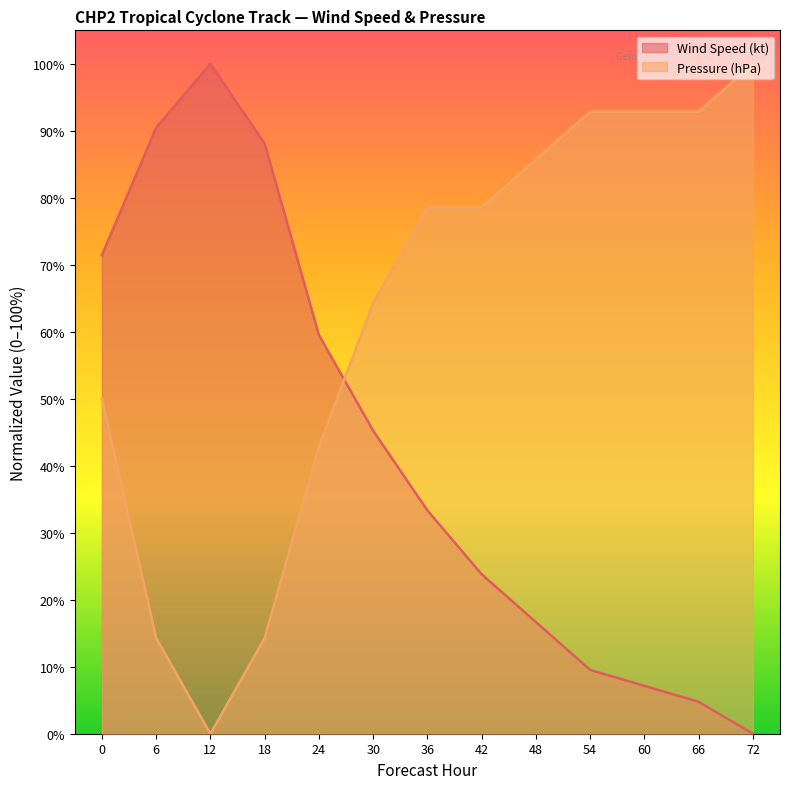

How many distinct data groups are displayed?

2